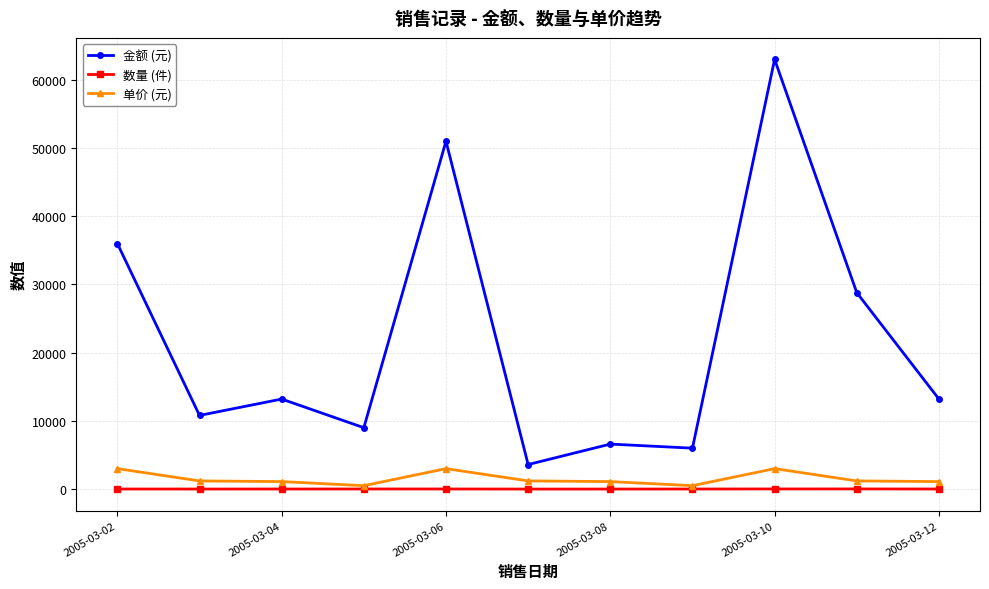

What is the maximum value shown in the chart?

63000